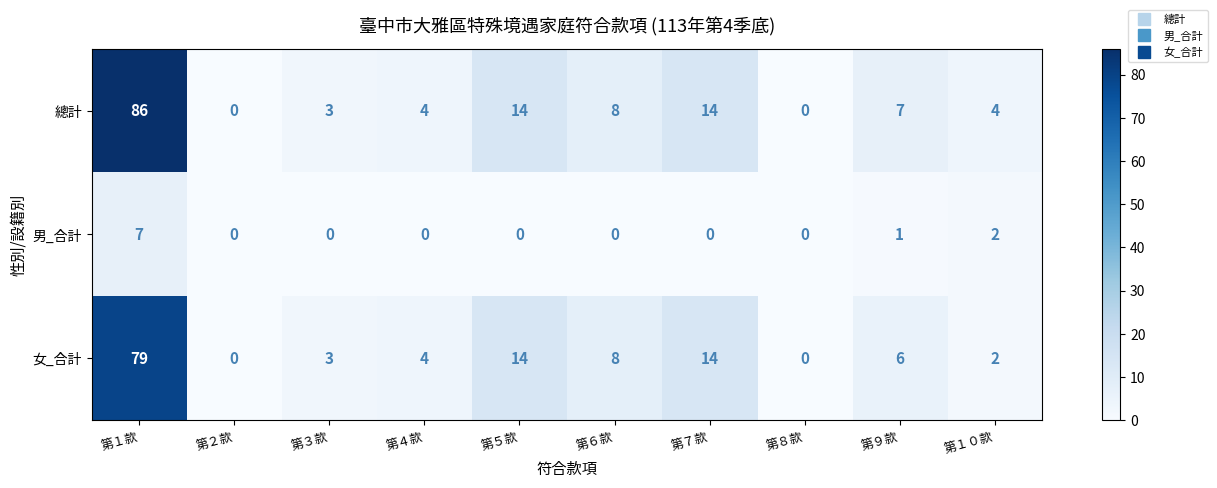

What is the average value of the 女_合計 series?

13